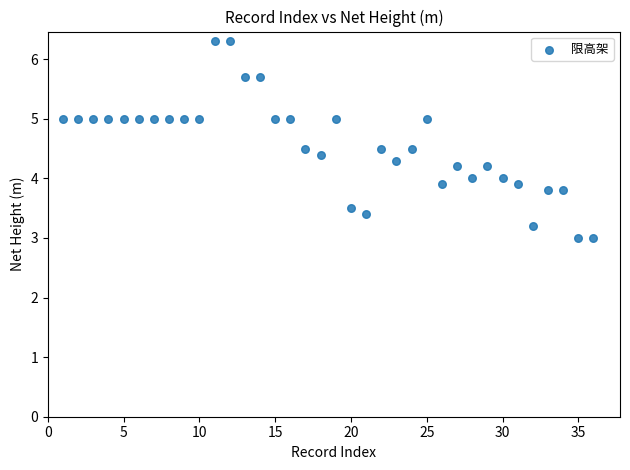

What is the range of X values (max minus min)?

35.0